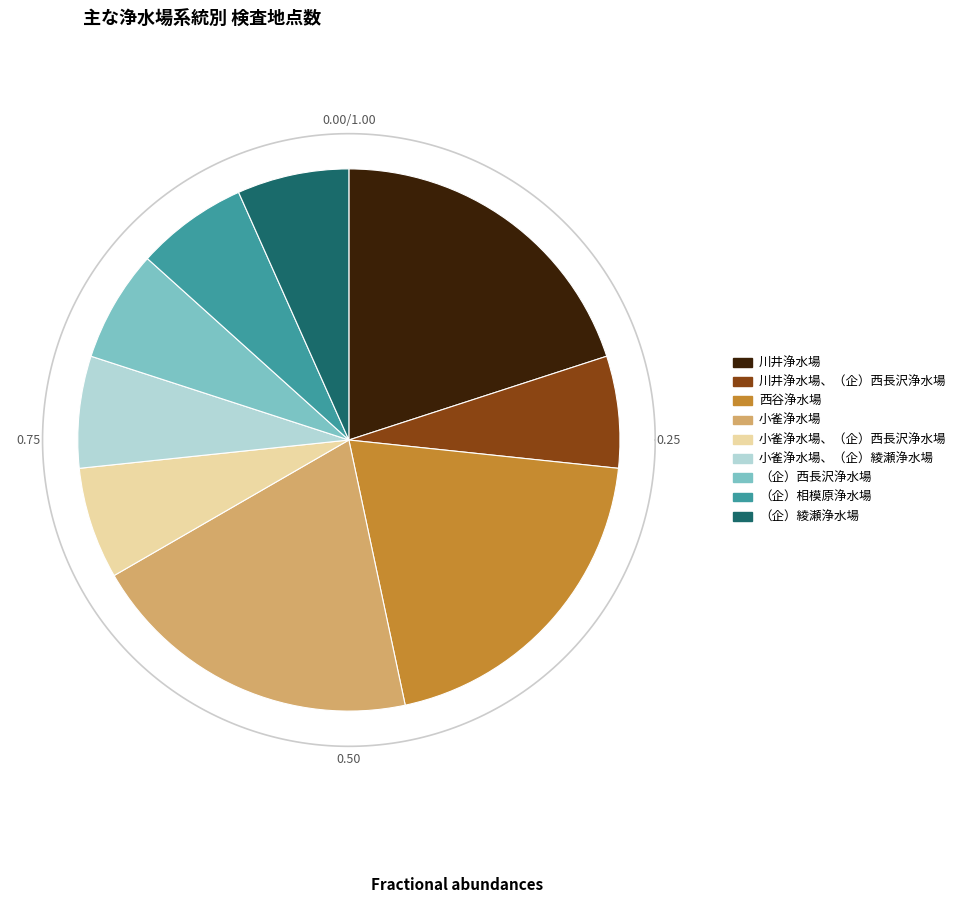

To the nearest percent, what is the difference between the largest and smallest slice percentages?

13%